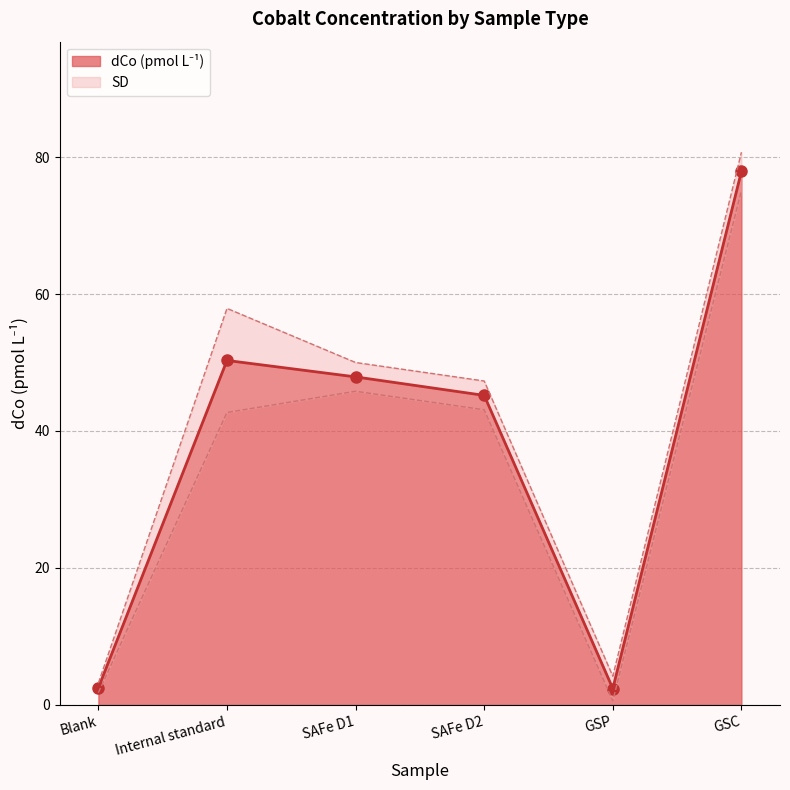

Reading right to left, list all the values displayed in this chart.

77.9	2.4	45.2	47.9	50.3	2.5